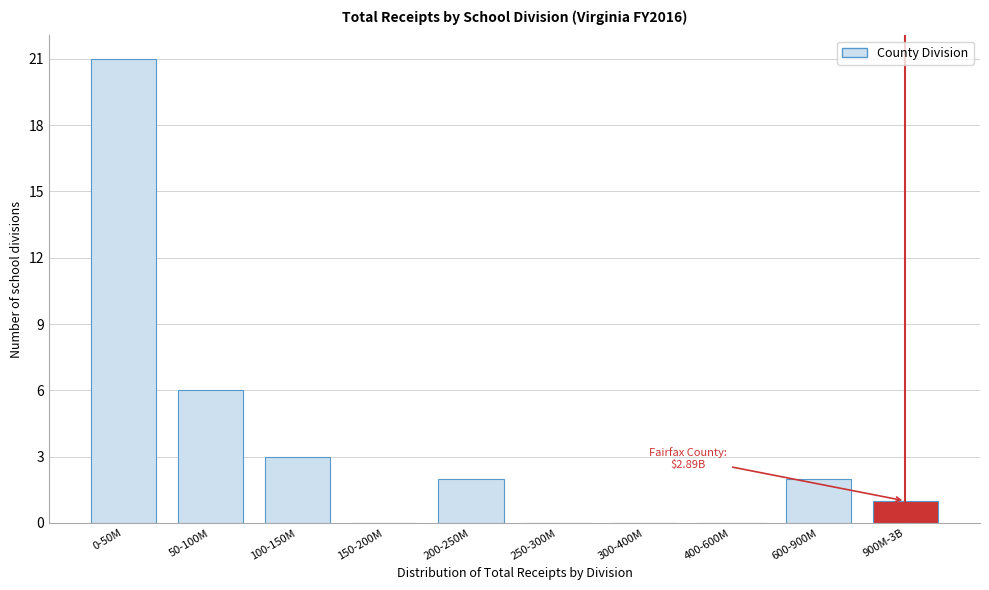

Reading left to right, transcribe all the data shown in this chart.

0-50M=21	50-100M=6	100-150M=3	150-200M=0	200-250M=2	250-300M=0	300-400M=0	400-600M=0	600-900M=2	900M-3B=1